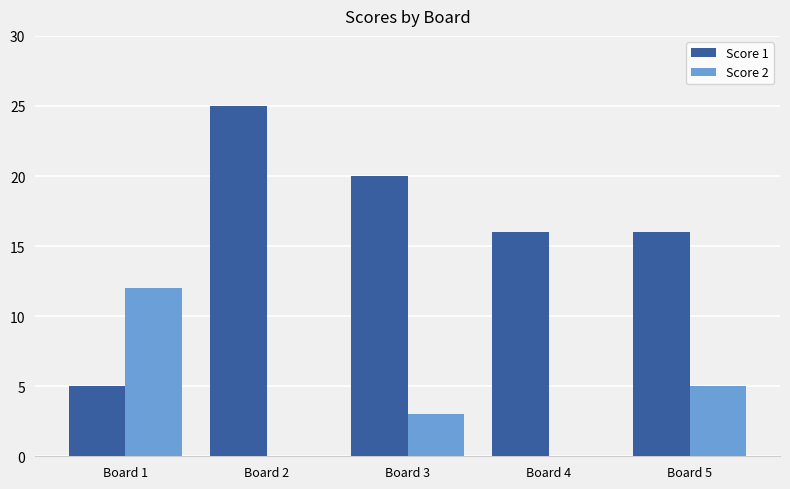

Is the value of Score 2 at Board 1 greater than the value of Score 1 at Board 3?

No